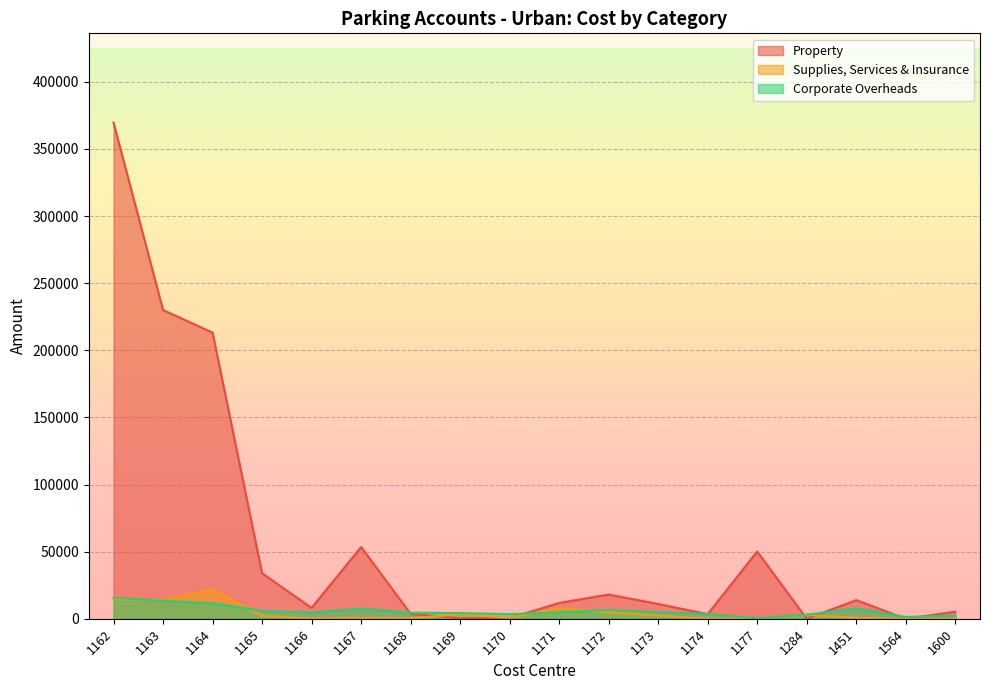

Reading left to right, what are all the values shown in this chart?

Property: 369621.6	229999.5	213143.5	33884.8	8052.9	53405.7	3643.4	320.8	408.3	11745.9	18002.0	10992.6	3389.3	50102.5	0.0	13852.7	0.0	5239.5
Supplies, Services & Insurance: 14494.6	13835.5	21808.8	2011.8	213.6	461.4	281.2	3381.8	655.1	7843.4	4915.2	2411.3	0.0	85.9	2768.1	692.7	0.0	0.0
Corporate Overheads: 15618.1	13243.1	11494.1	5815.5	4594.8	7475.1	4464.4	4228.1	3427.9	4769.7	6511.9	4803.6	3530.1	315.4	3049.8	7764.0	1306.0	2335.5